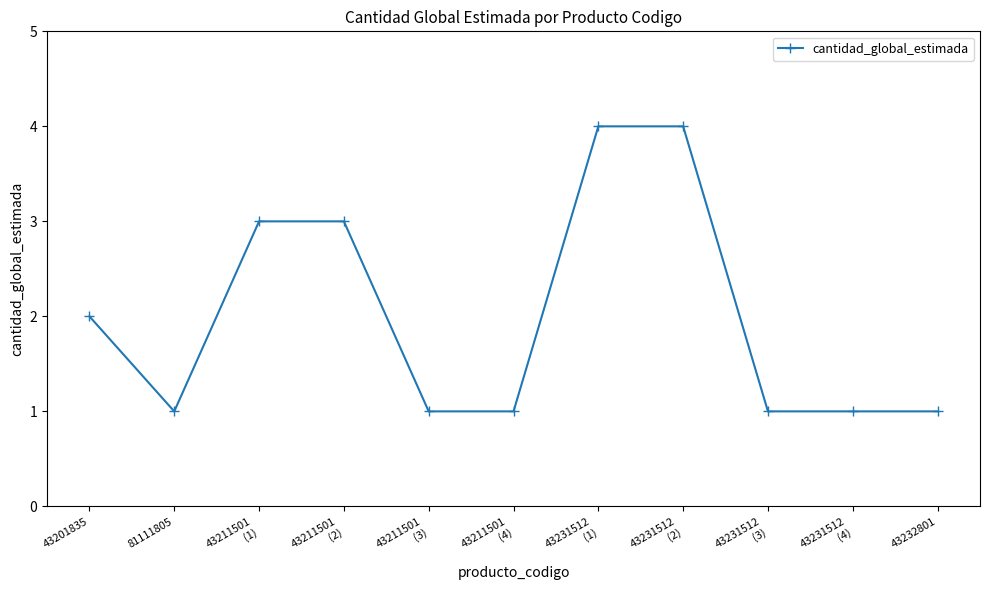

How many lines are shown in the chart?

1